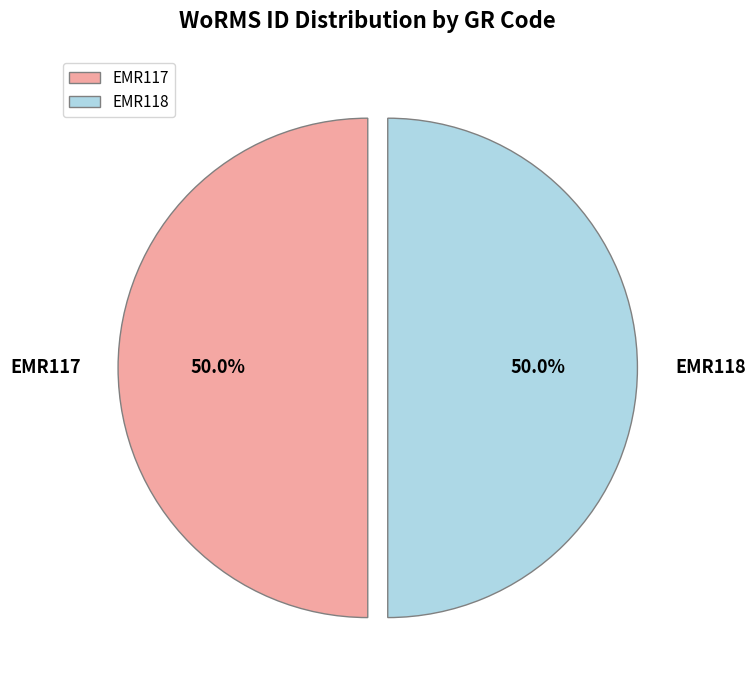

What is the ratio of the value at EMR117 to the value at EMR118?

1.0